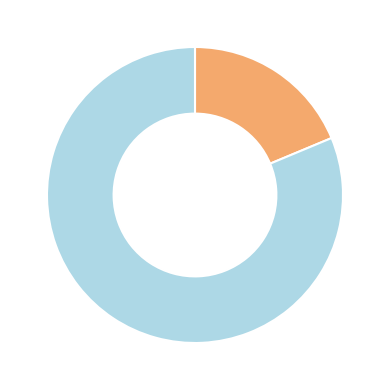

Is there any slice that represents more than half of the pie?

Yes